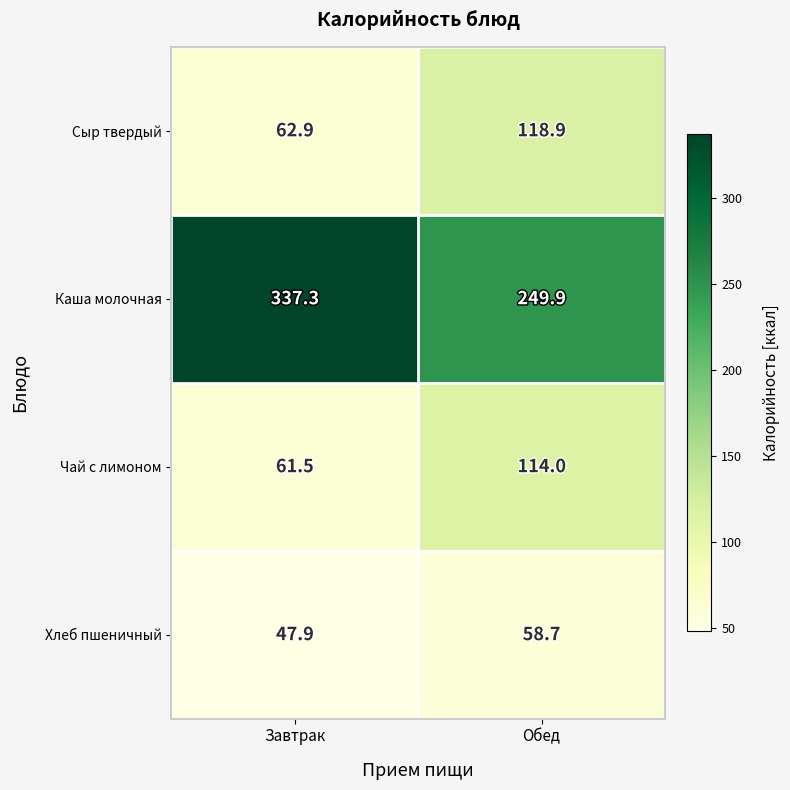

What is the difference between the Чай с лимоном values at Обед and Завтрак?

52.5